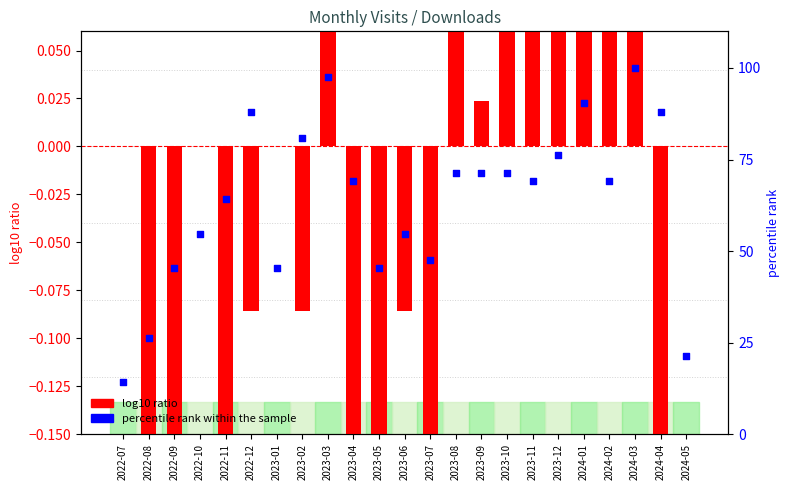

What is the change in value from 2023-07 to 2023-10?

+23.8